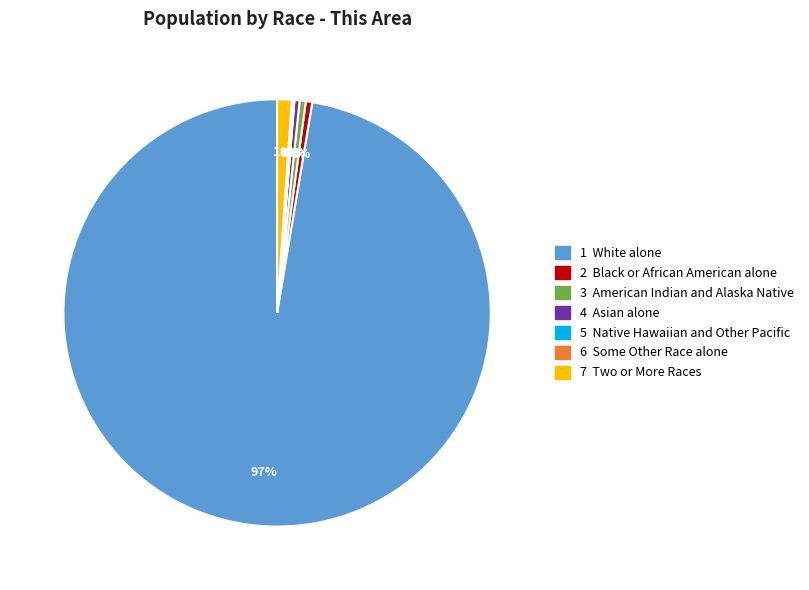

Does any single category account for the majority?

Yes